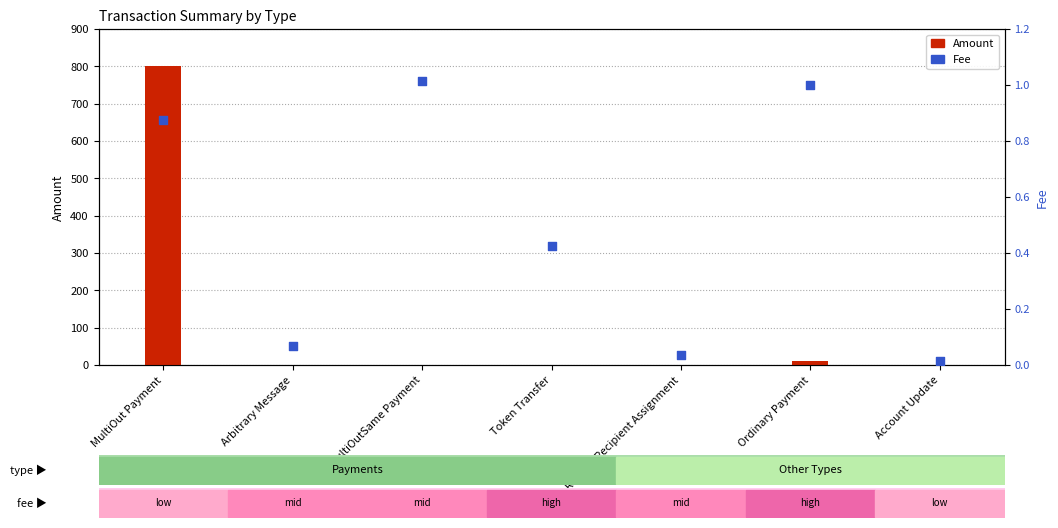

At which category is the sum across all series the highest?

MultiOut Payment